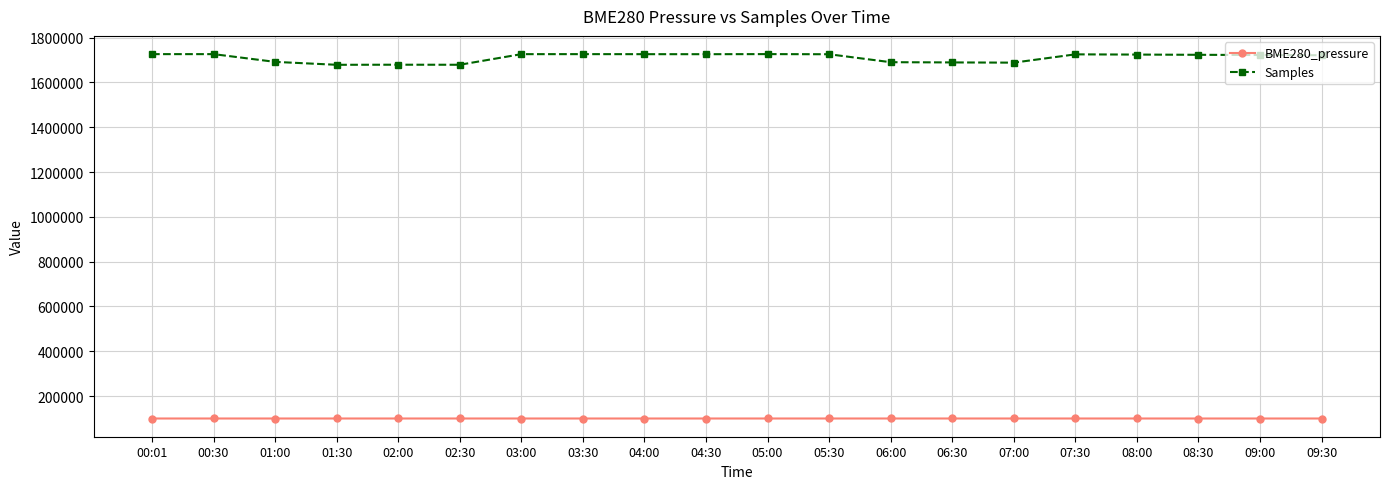

The value of BME280_pressure at 00:30 is 24478.2. True or false?

False